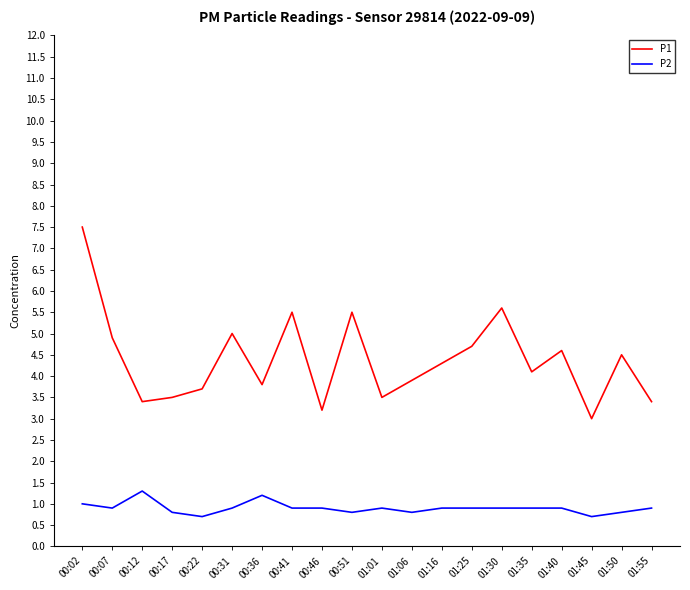

What is the minimum value for P2?

0.7